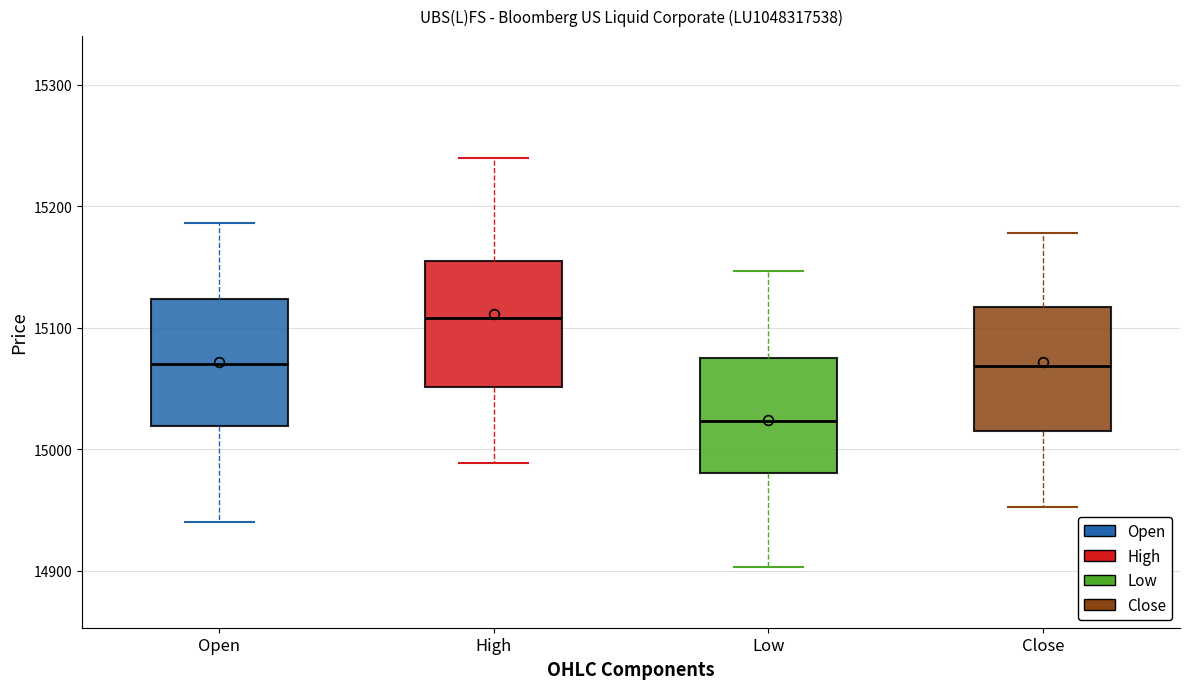

Reading left to right, transcribe this box plot: for each box, give where its median line is, the range the box spans, and where its two whiskers end, as read against the y-axis. The values are not printed on the chart, so give them approximately, as read against the axis.

Open: median 15070, box 15020 to 15120, whiskers 14940 to 15190
High: median 15110, box 15050 to 15160, whiskers 14990 to 15240
Low: median 15020, box 14980 to 15080, whiskers 14900 to 15150
Close: median 15070, box 15010 to 15120, whiskers 14950 to 15180